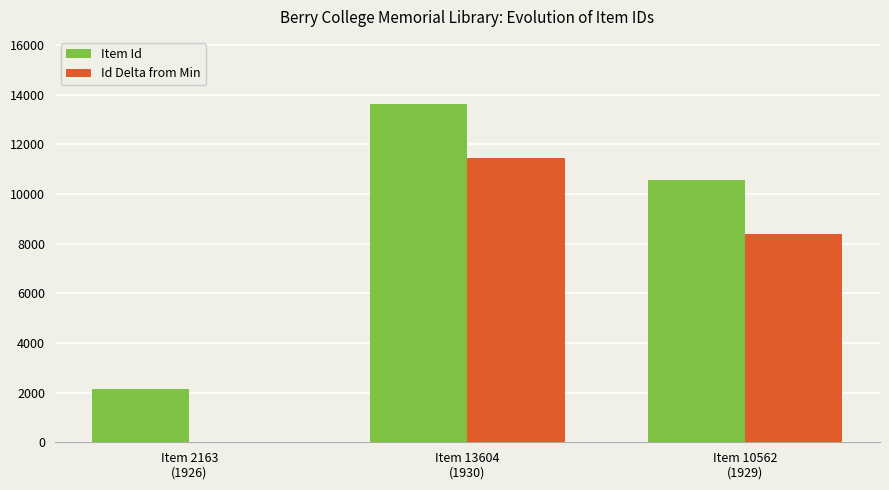

What is the total value across all series at Item 2163
(1926)?

2163